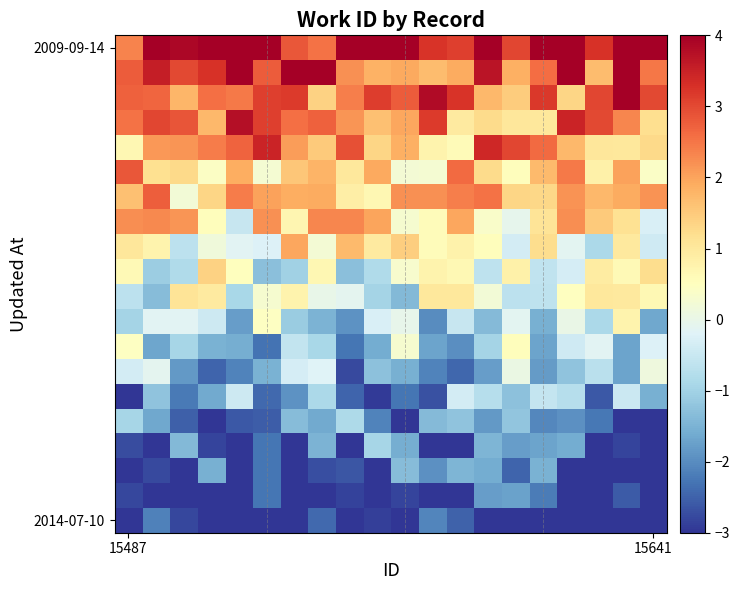

How many categories are shown in the chart?

20